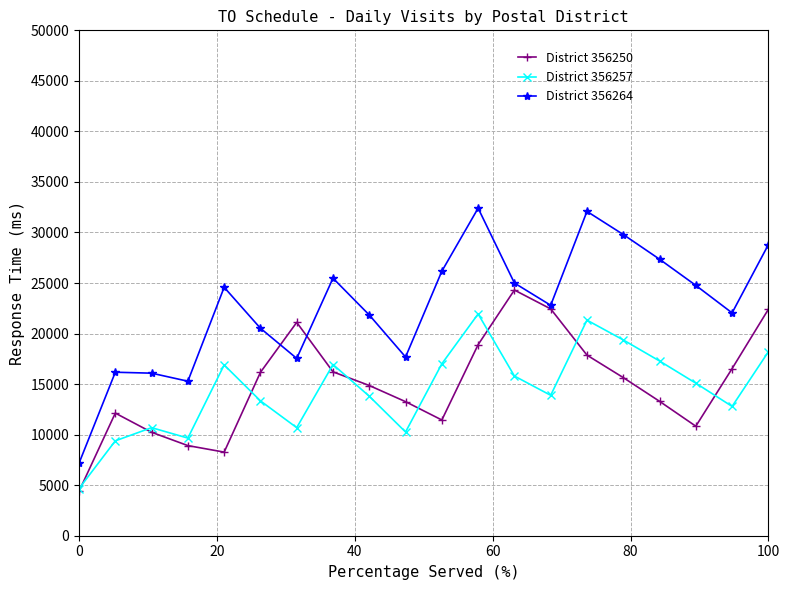

True or false: District 356257 and District 356264 cross at least once.

False